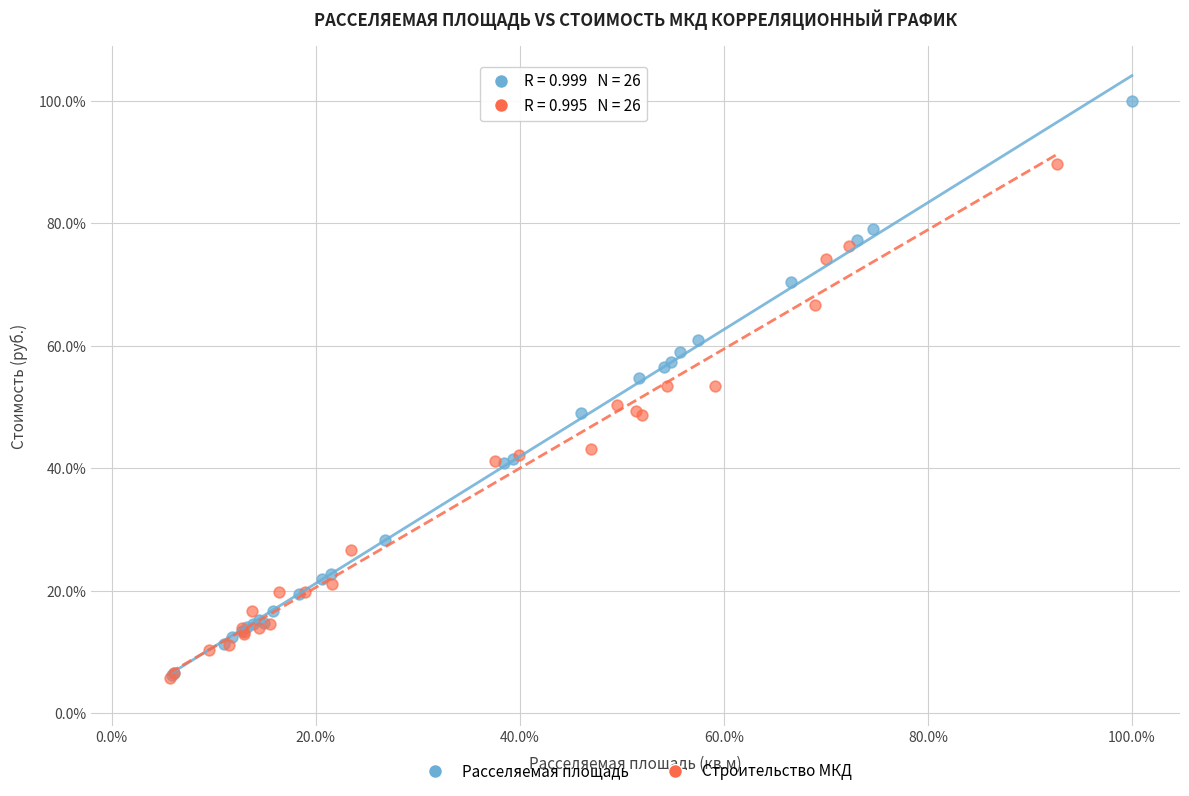

Which series has the largest Y range (max minus min)?

Расселяемая площадь